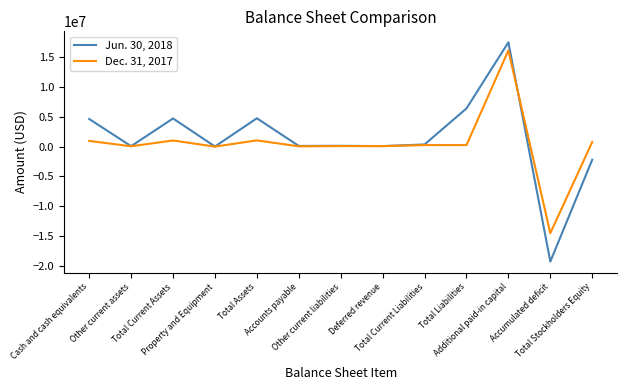

Which series has the largest total across all categories?

Jun. 30, 2018